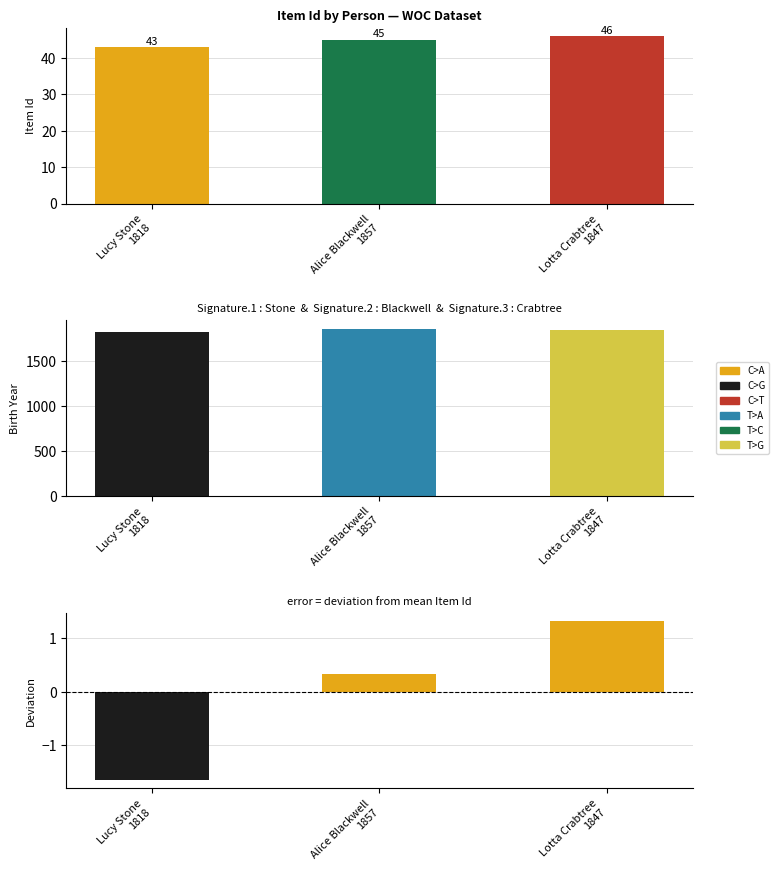

What is the total value across all series at Lucy Stone
1818?

41.3